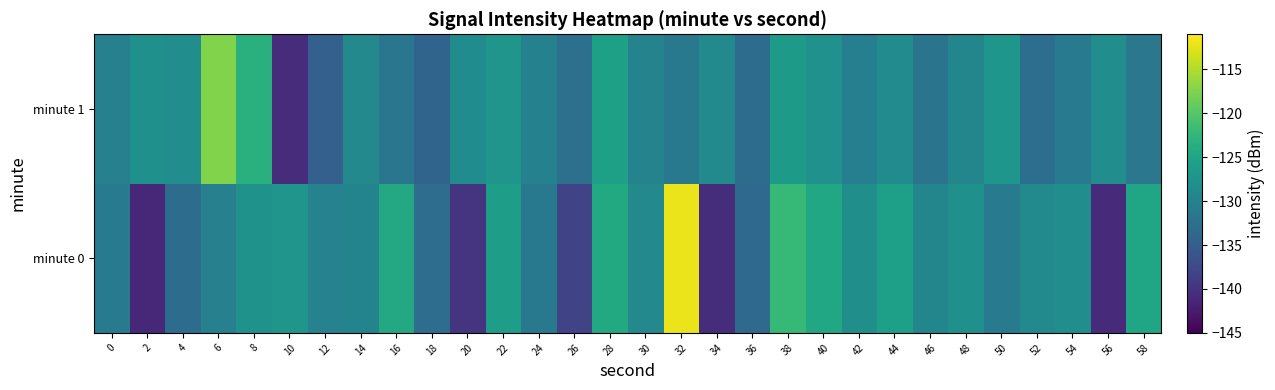

What is the smallest value displayed?

-141.3